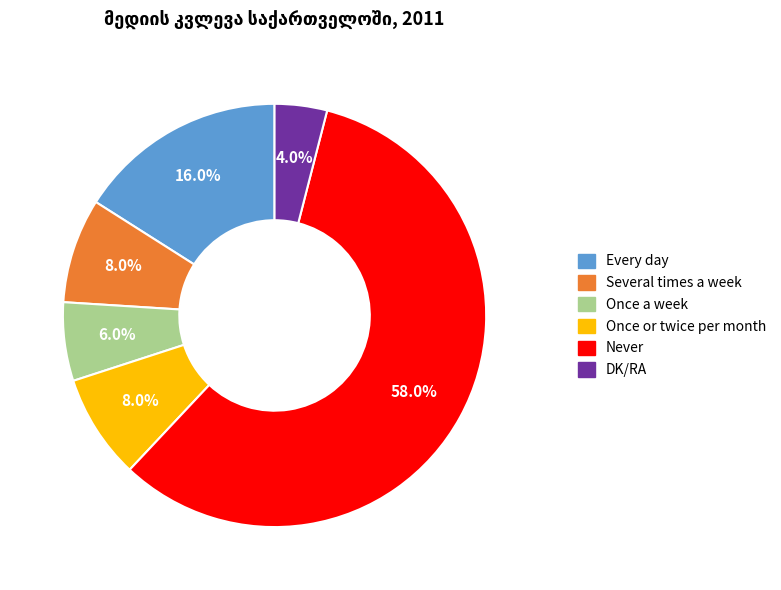

Does any single category account for the majority?

Yes